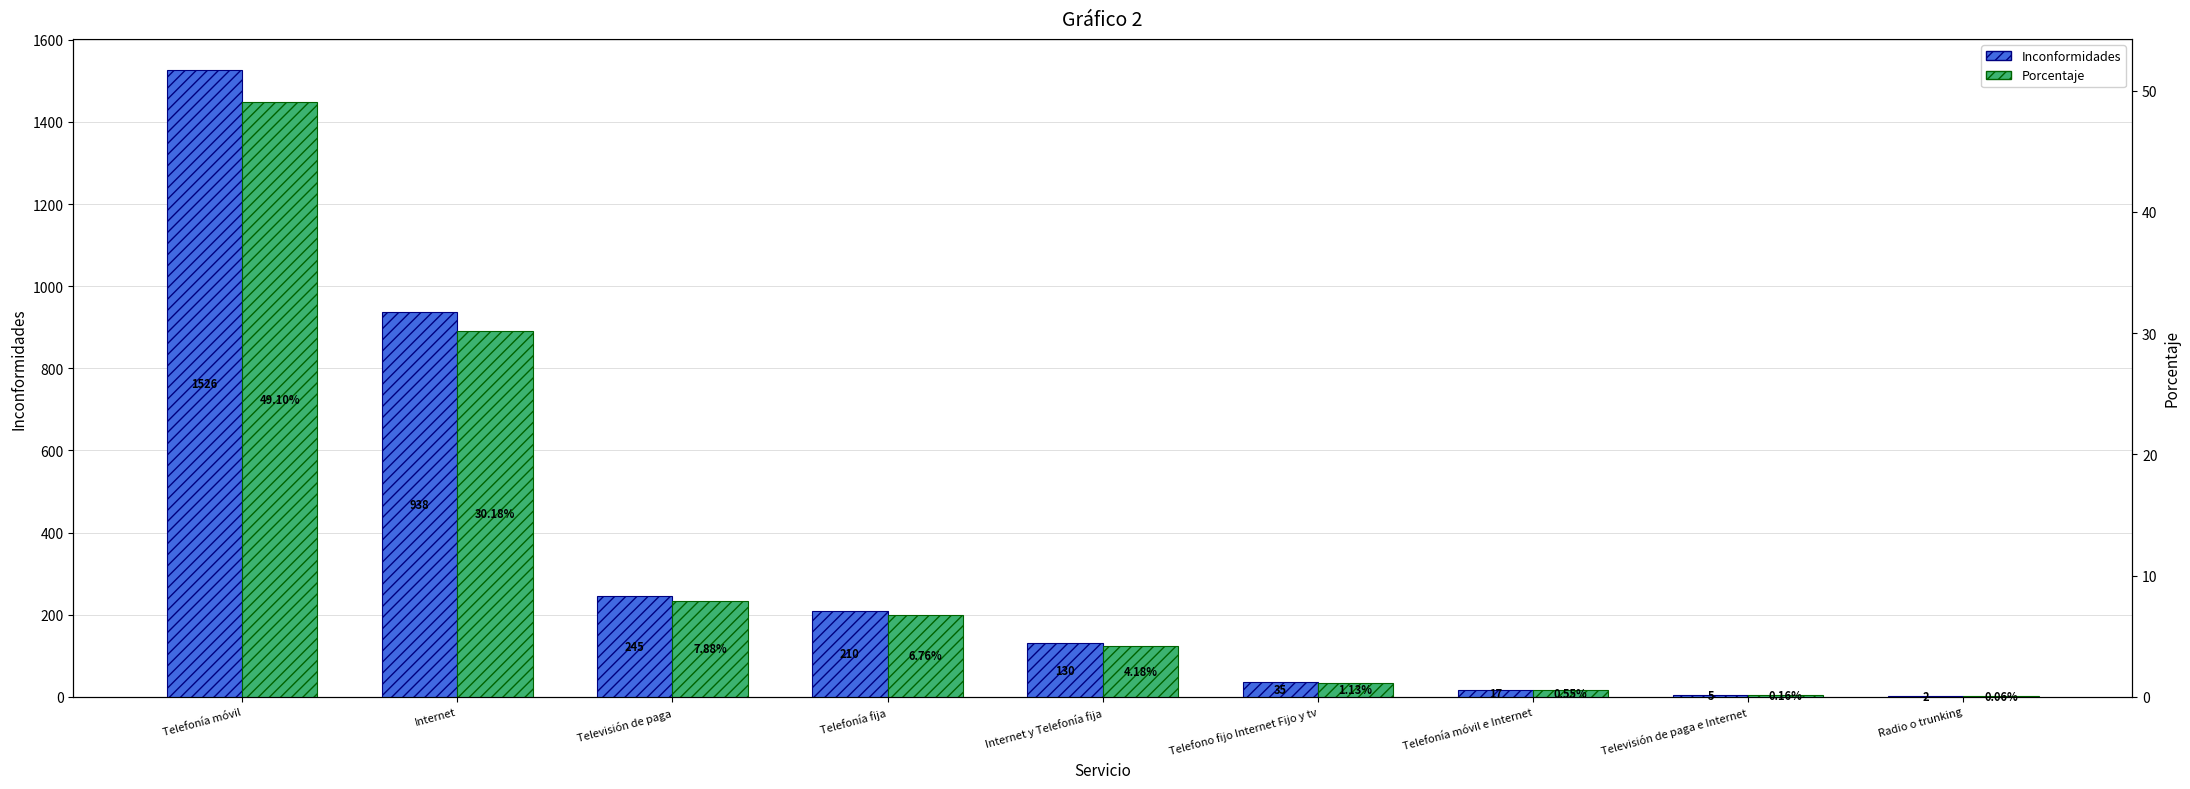

What is the label of the 3rd bar from the left?

Televisión de paga